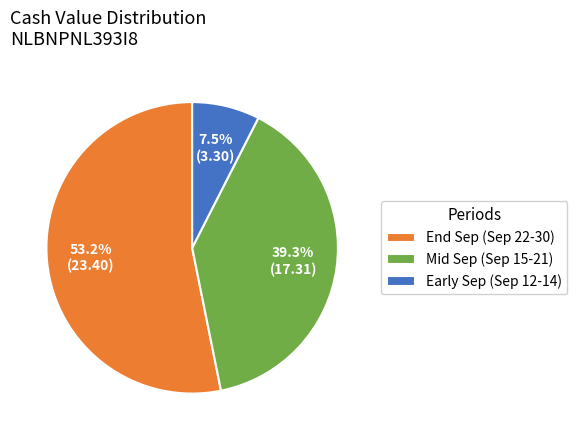

What percentage do End Sep (Sep 22-30) and Early Sep (Sep 12-14) together represent?

60.7%